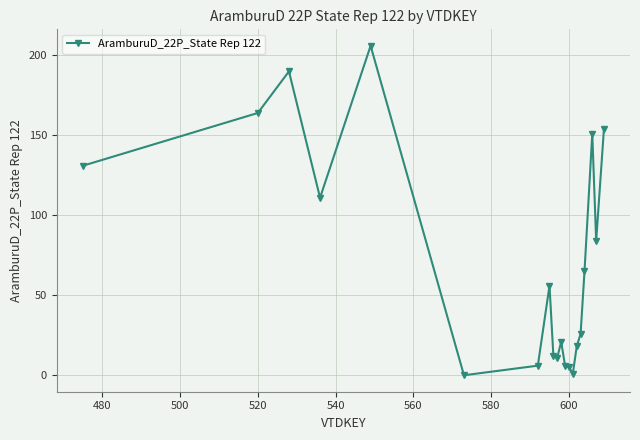

What is the greatest value displayed?

206